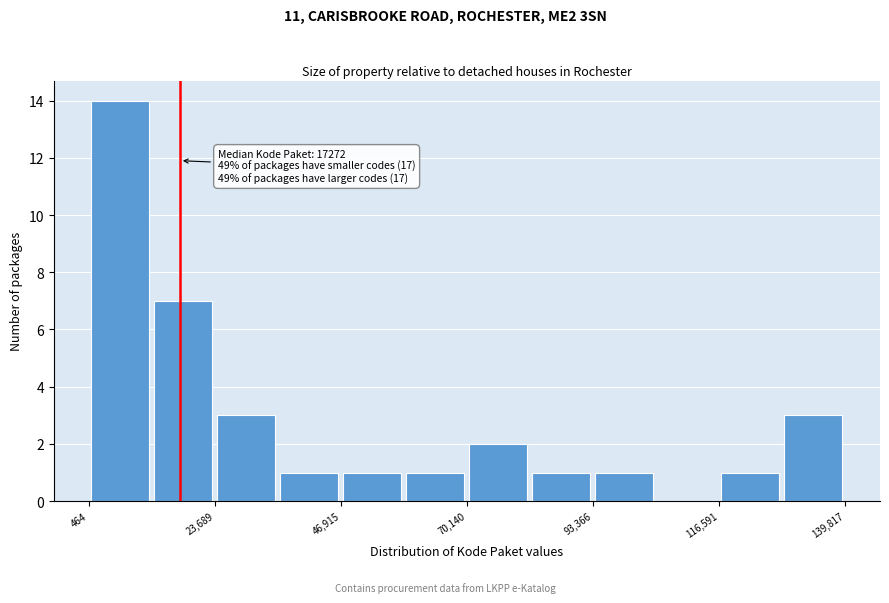

Read against the x-axis, roughly where is the centre of the tallest bar?

5000